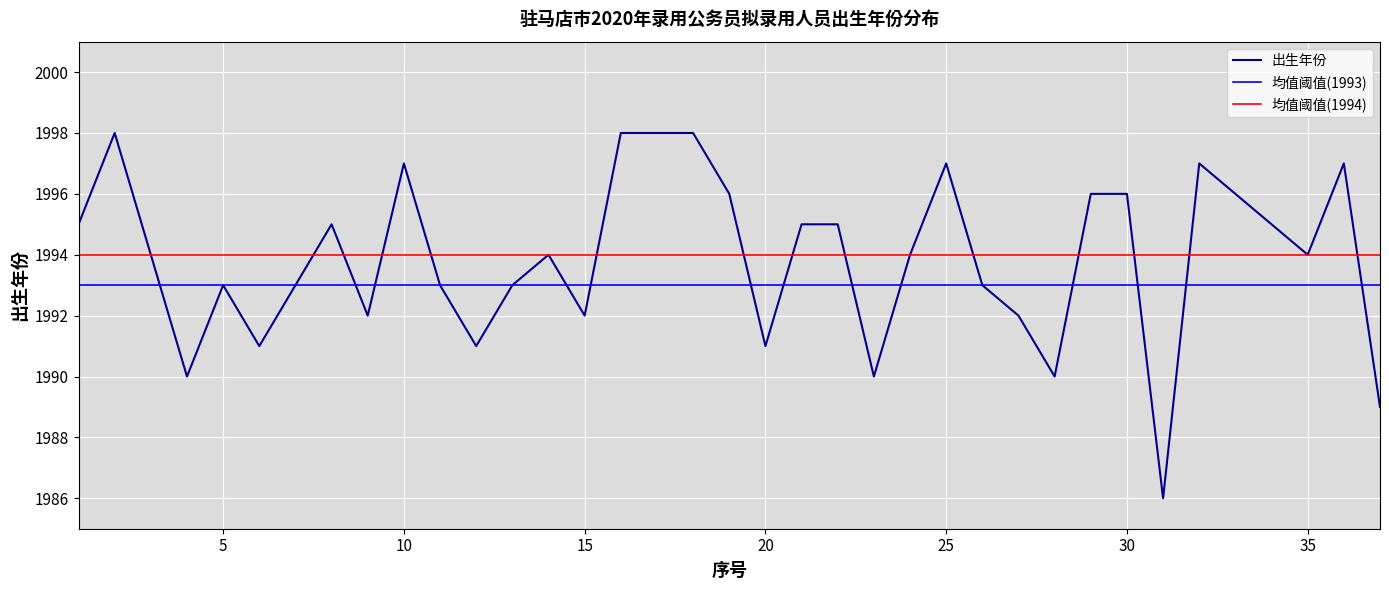

Which series has the largest range (max minus min)?

出生年份